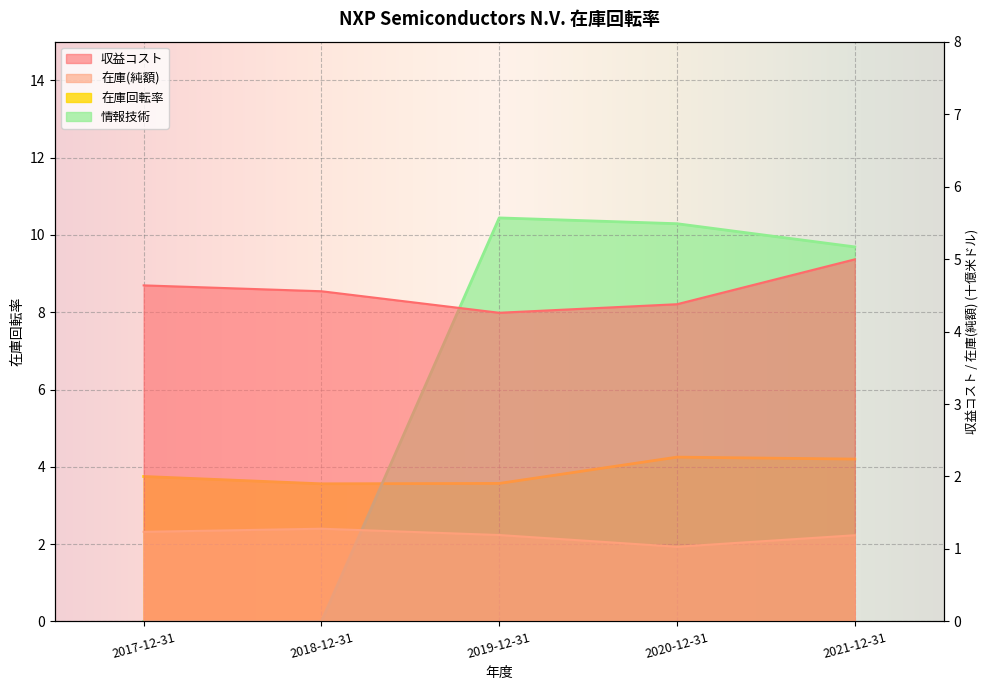

Which series changed the most between 2018-12-31 and 2020-12-31?

情報技術